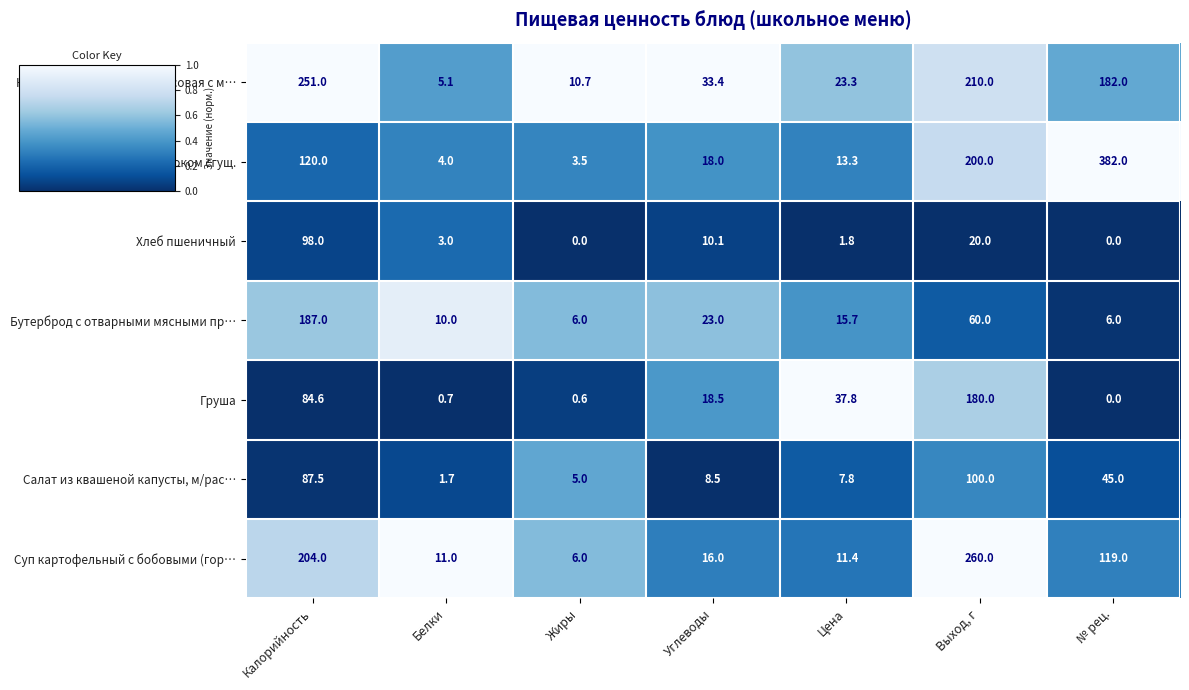

Which series has the widest spread of values?

Какао с молоком сгущ.